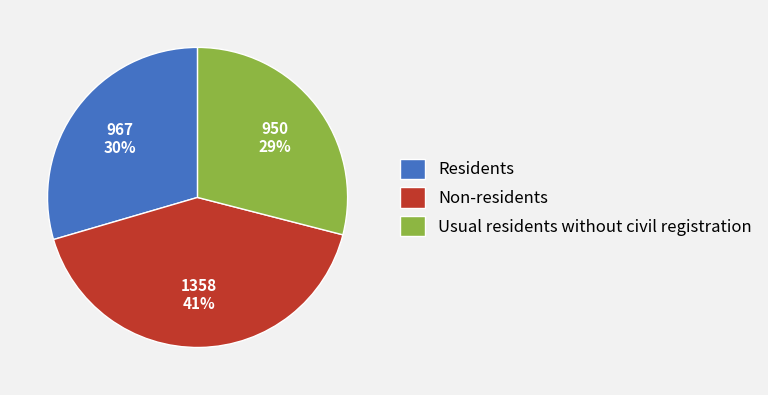

What is the ratio of the value at Usual residents without civil registration to the value at Non-residents?

0.7